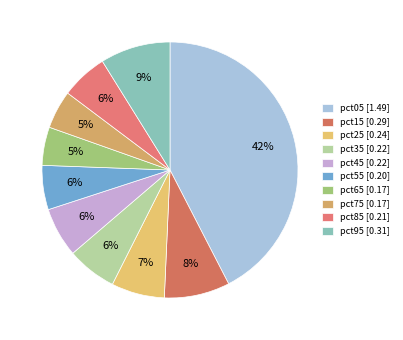

How many slices are in this pie chart?

10